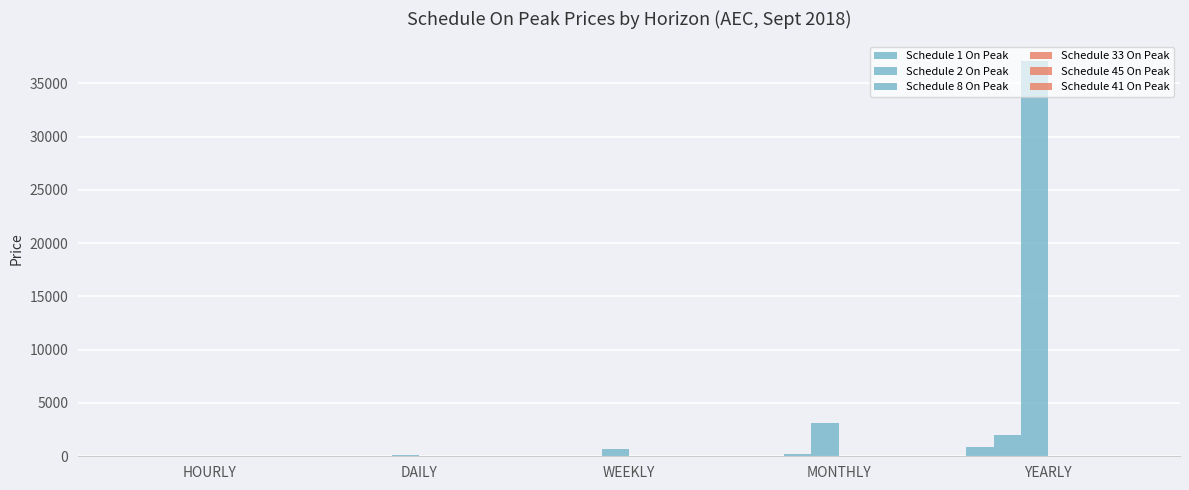

What is the value of the Schedule 8 On Peak bar at the 1st from the left?

8.9